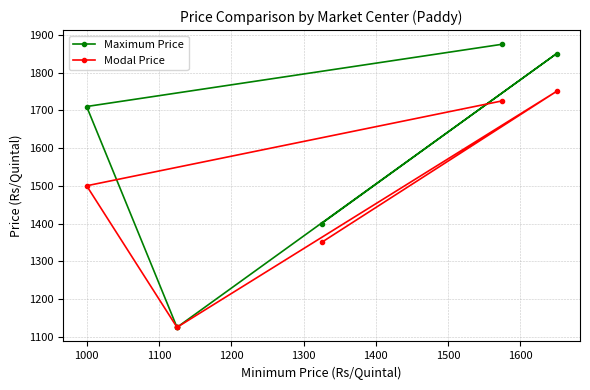

How many interior local peaks does the Maximum Price series have?

1